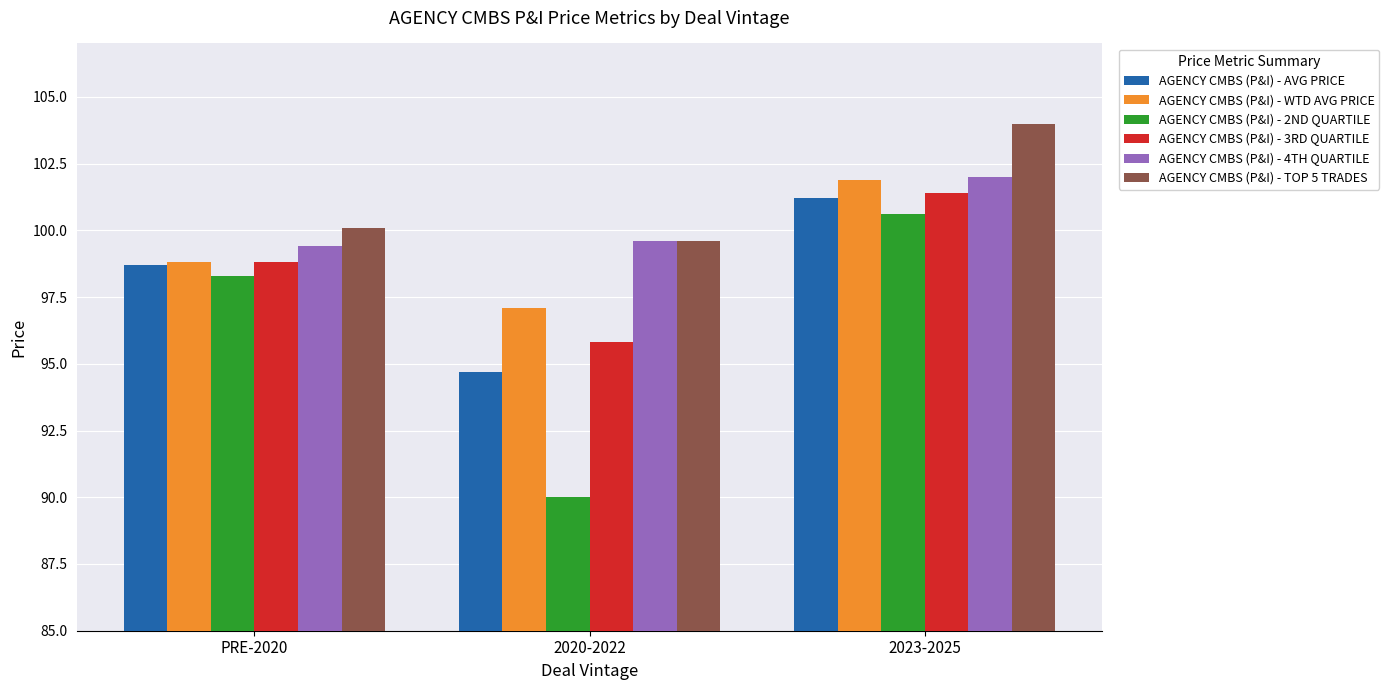

What is the sum of the AGENCY CMBS (P&I) - 3RD QUARTILE values at 2023-2025 and 2020-2022?

197.2